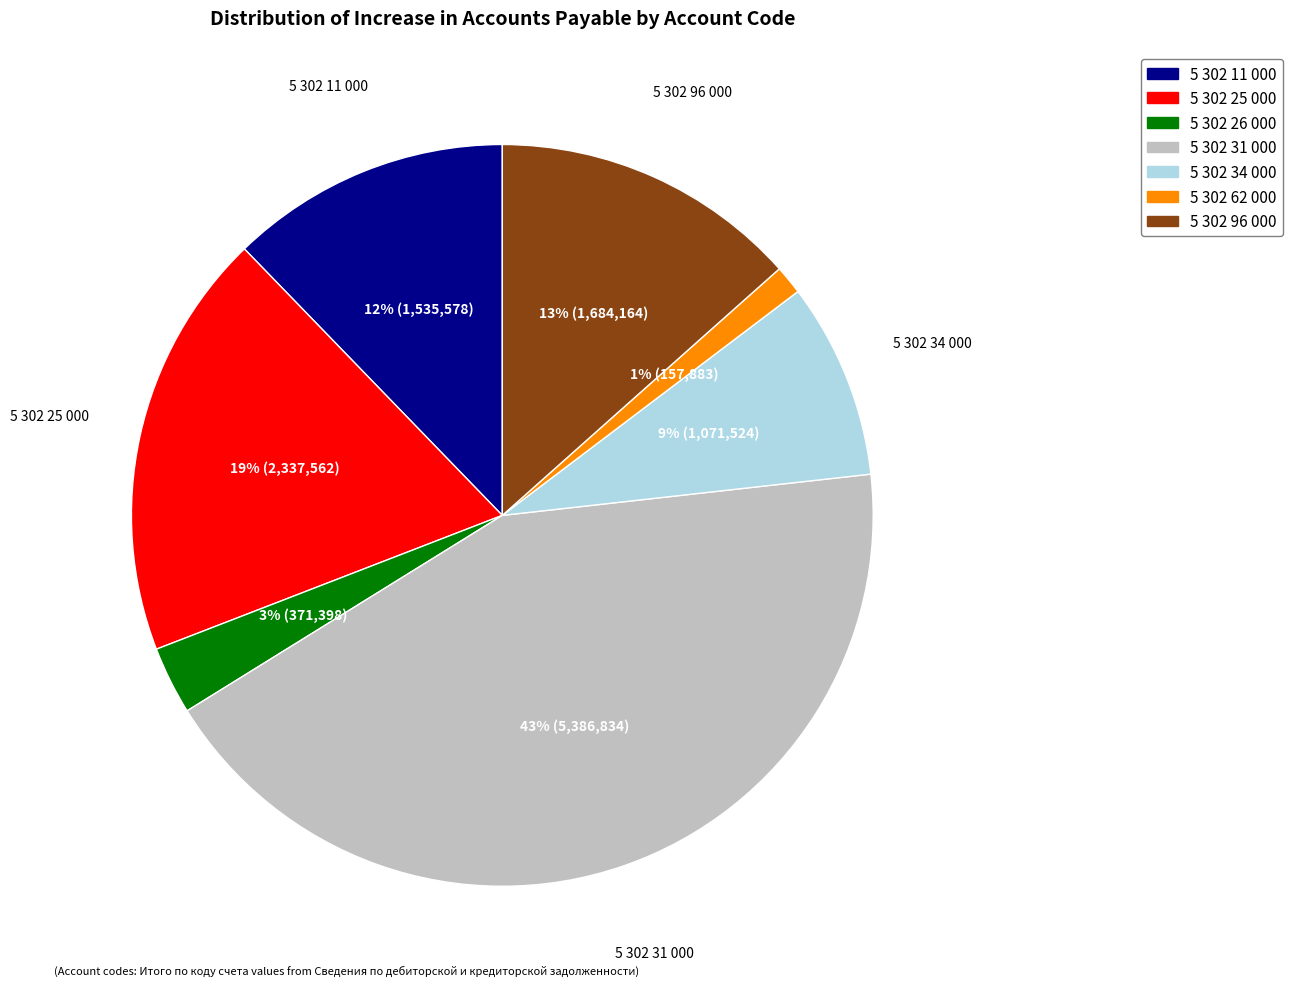

What percentage is the 5 302 31 000 slice, to the nearest percent?

43%